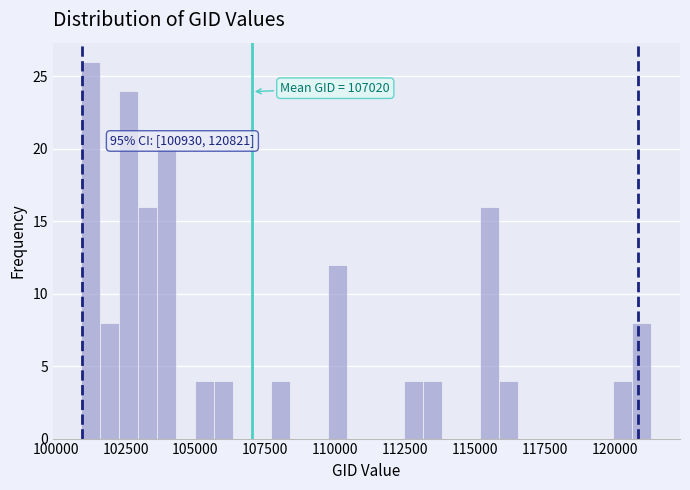

Read against the x-axis, roughly where is the centre of the tallest bar?

101500